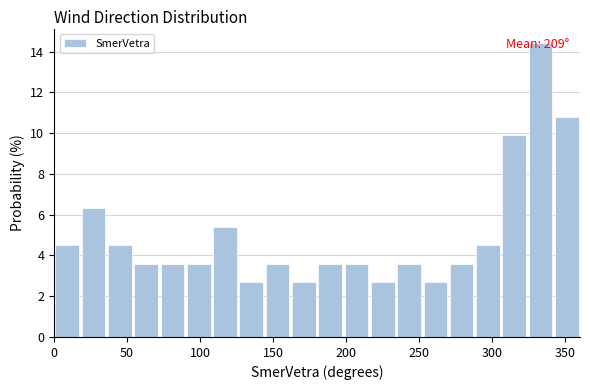

Around what value on the x-axis is the tallest bar? Give the approximate position of its centre, as read against the axis.

335